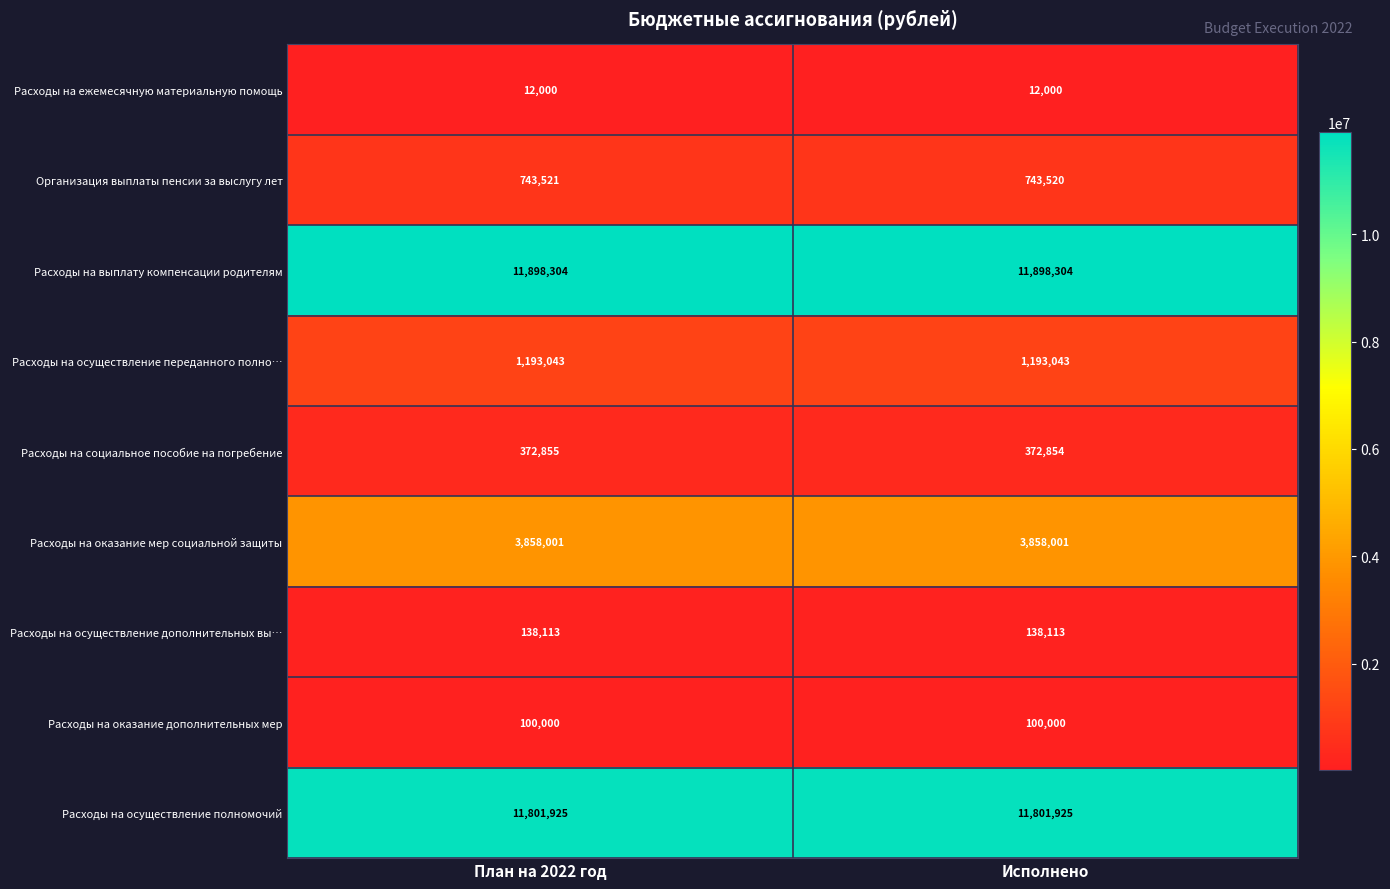

Reading left to right, what are all the values shown in this chart?

Расходы на ежемесячную материальную помощь: 12000	12000
Организация выплаты пенсии за выслугу лет: 743521	743520
Расходы на выплату компенсации родителям: 11898304	11898304
Расходы на осуществление переданного полно…: 1193043	1193043
Расходы на социальное пособие на погребение: 372855	372854
Расходы на оказание мер социальной защиты: 3858001	3858001
Расходы на осуществление дополнительных вы…: 138113	138113
Расходы на оказание дополнительных мер: 100000	100000
Расходы на осуществление полномочий: 11801925	11801925